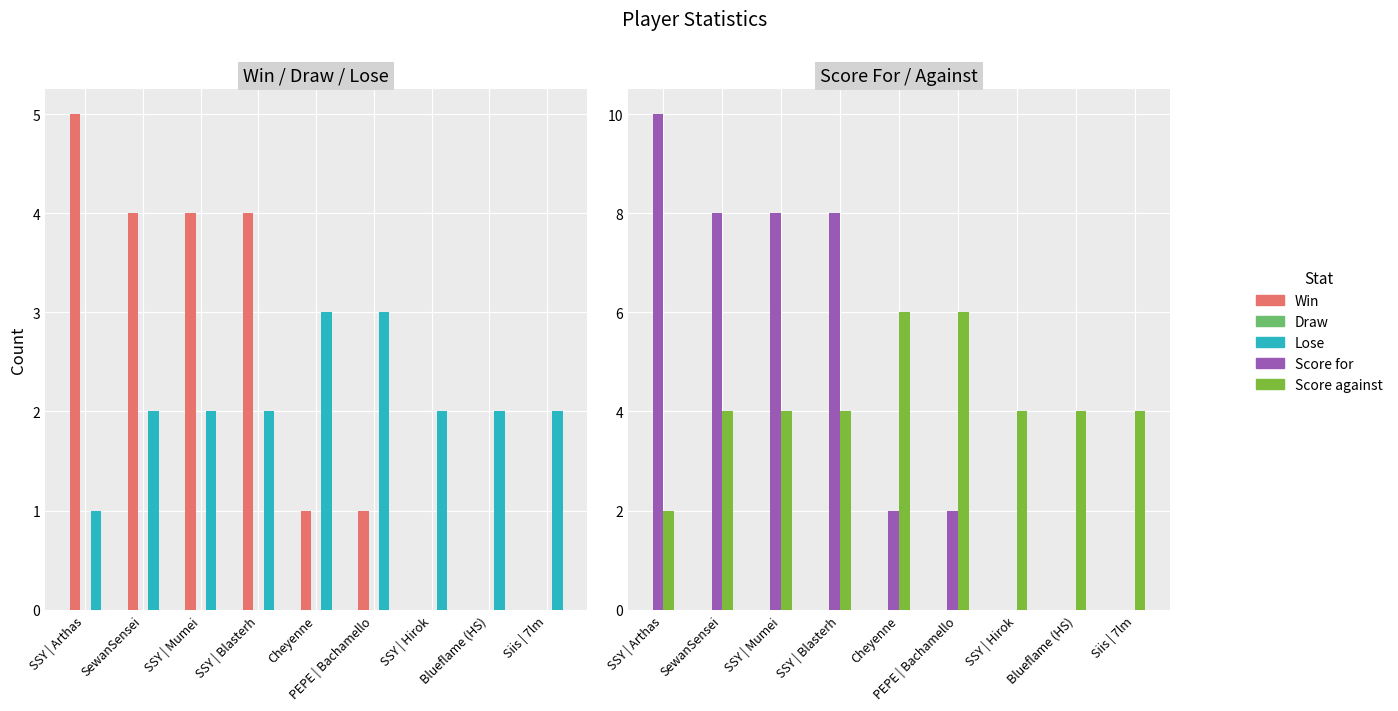

Which series changed the most between SSY | Mumei and Blueflame (HS)?

Score for